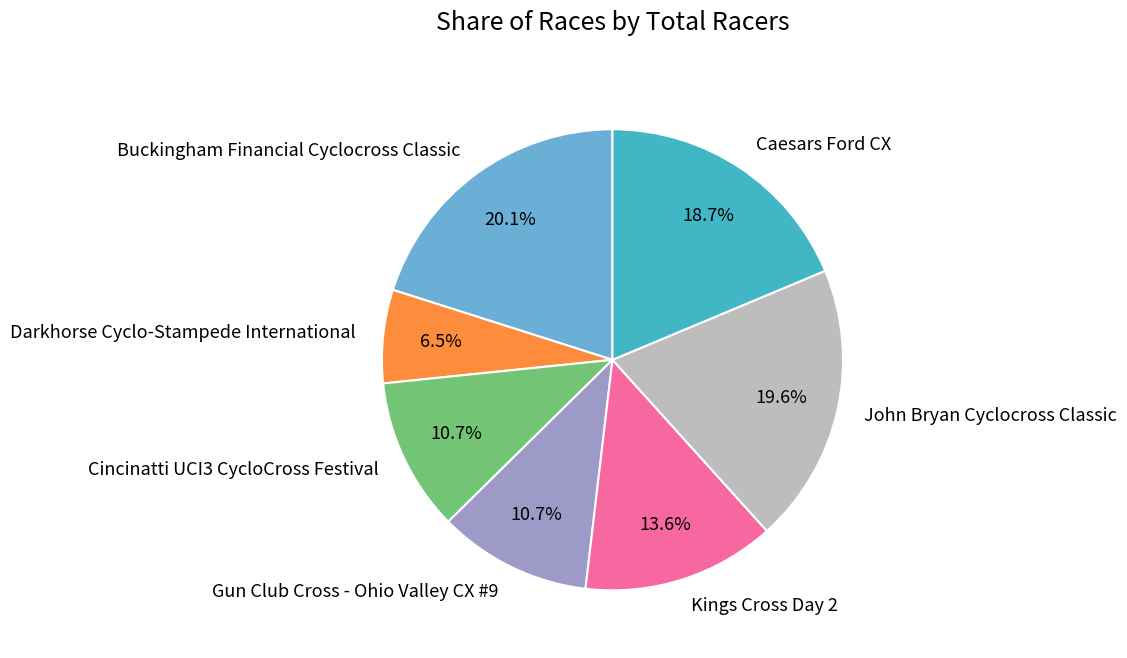

To the nearest percent, what is the average slice percentage?

14%